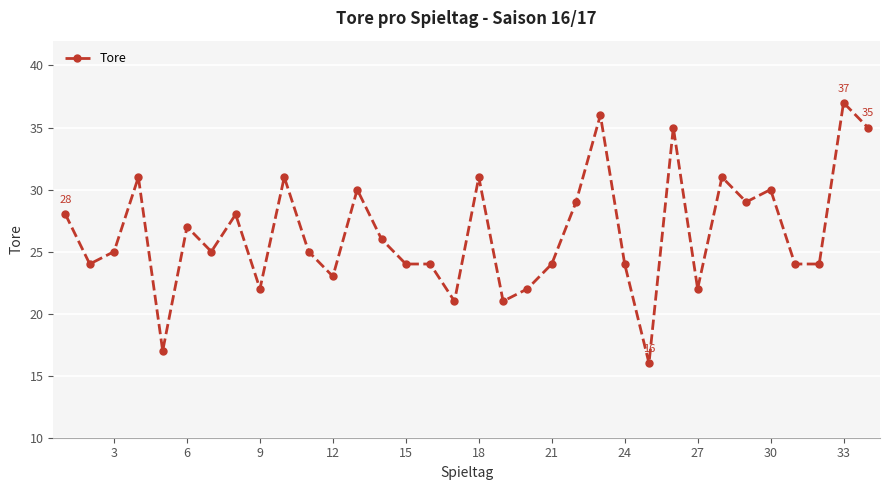

What is the sum of all values?

901